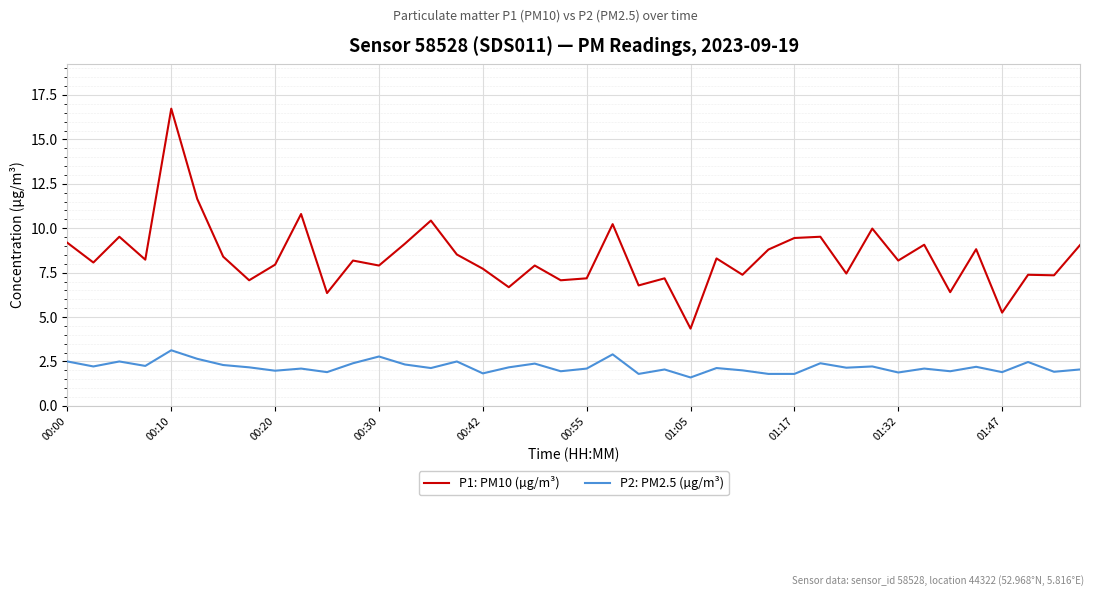

Which series has the largest total across all categories?

P1: PM10 (µg/m³)